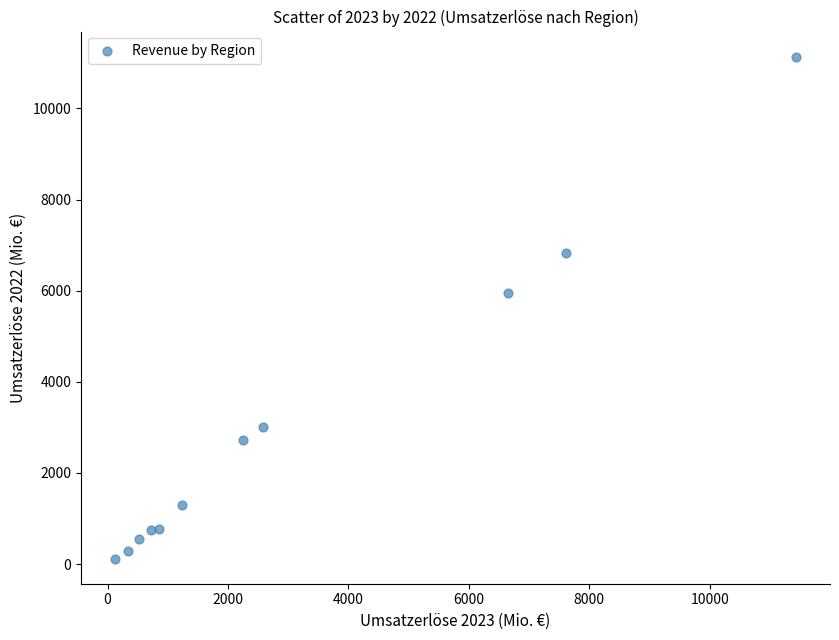

What is the average X value?

3118.3